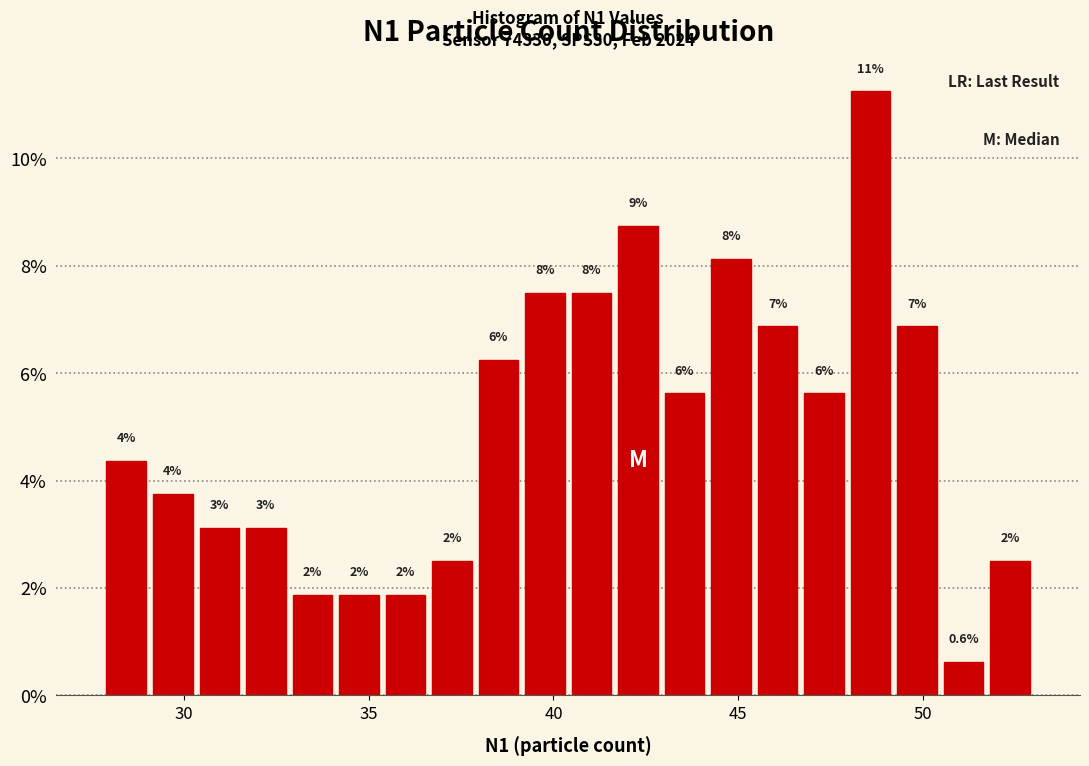

Read against the x-axis, roughly where is the centre of the tallest bar?

48.5